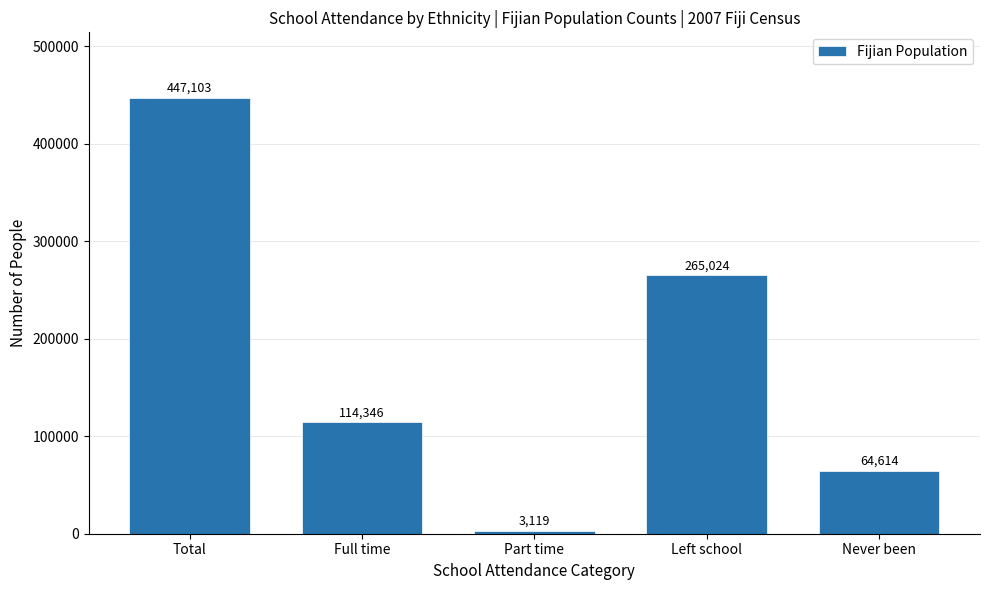

Reading left to right, what are all the values shown in this chart?

447103	114346	3119	265024	64614